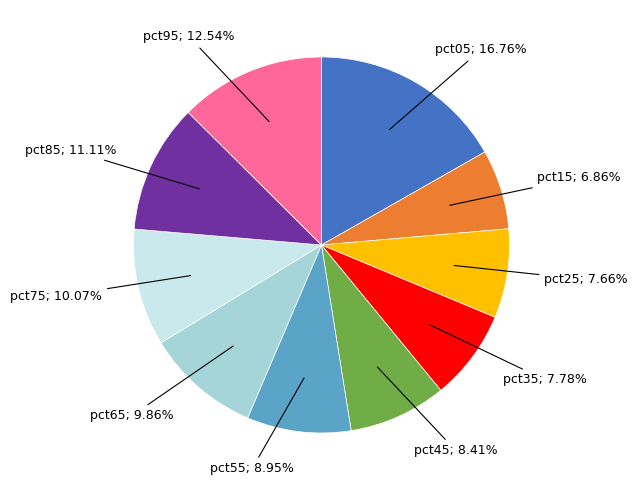

Is there any slice that represents more than half of the pie?

No